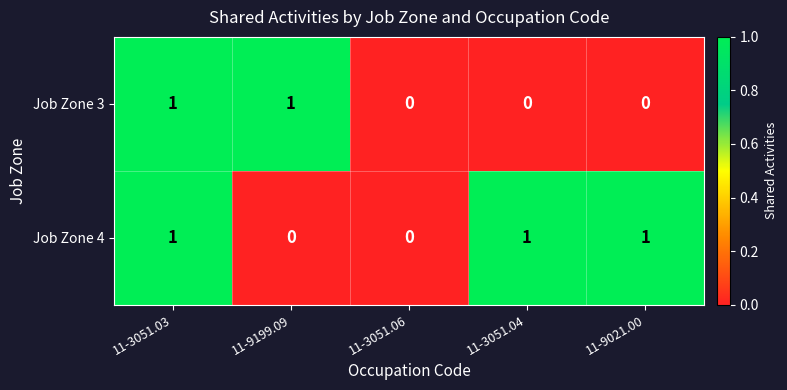

Between 11-3051.03 and 11-9199.09, which series saw the biggest shift?

Job Zone 4